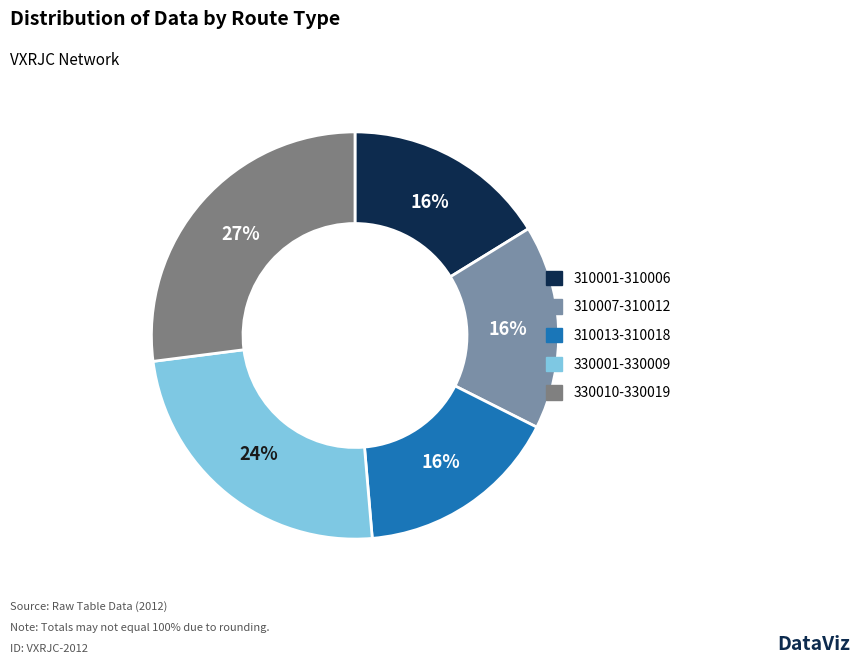

Does any single category account for the majority?

No